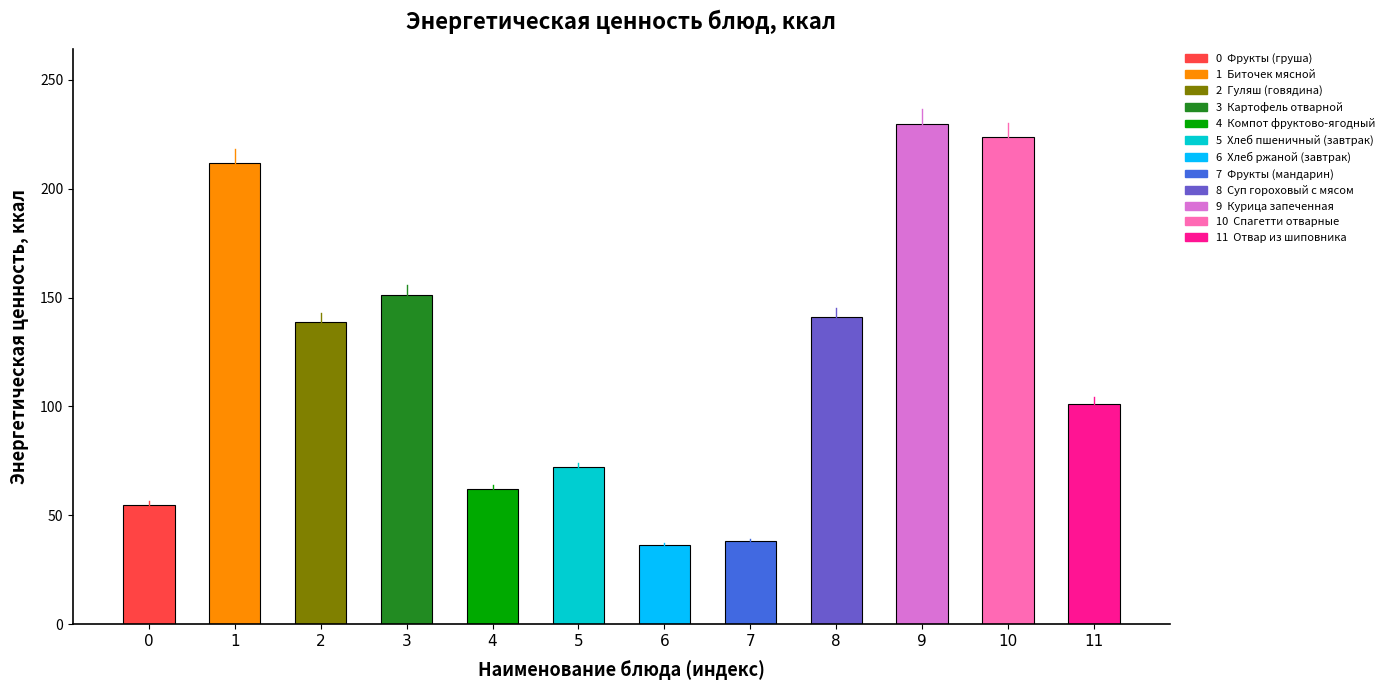

Are the bars horizontal?

No